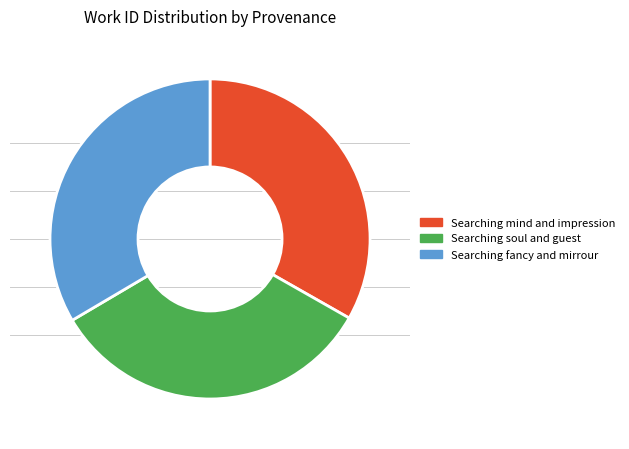

Do Searching mind and impression and Searching soul and guest together represent more than half of the pie?

Yes